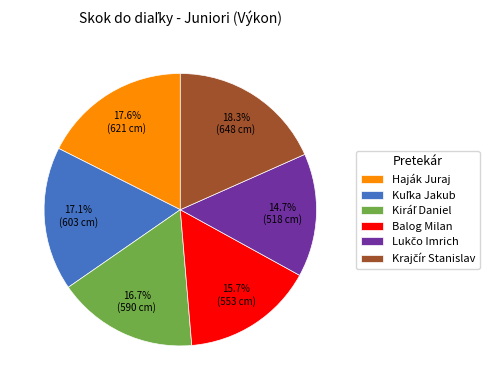

Does any single category account for the majority?

No